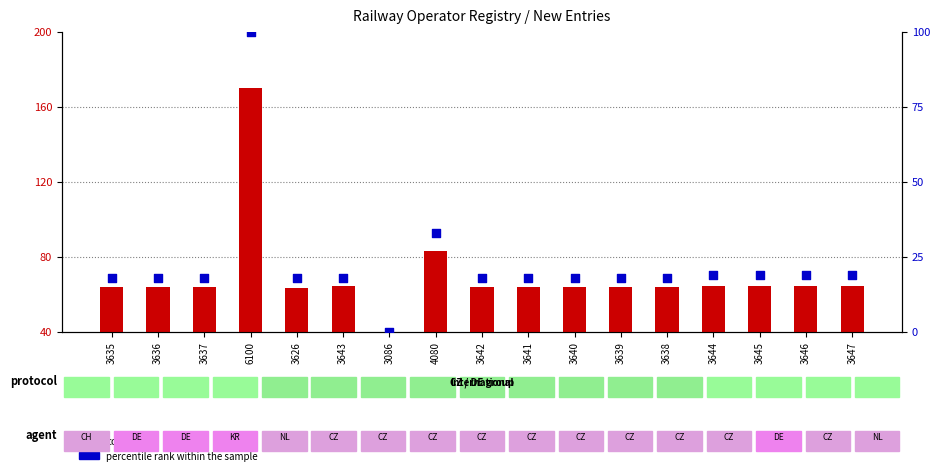

At which category is the sum across all series the highest?

6100